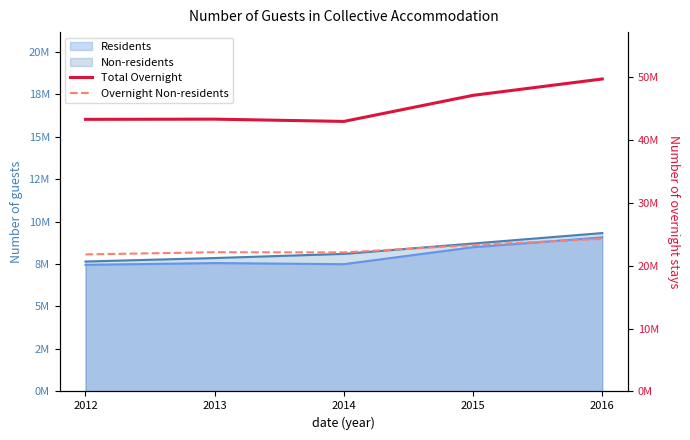

At which category does Total Overnight reach its first local peak?

2013